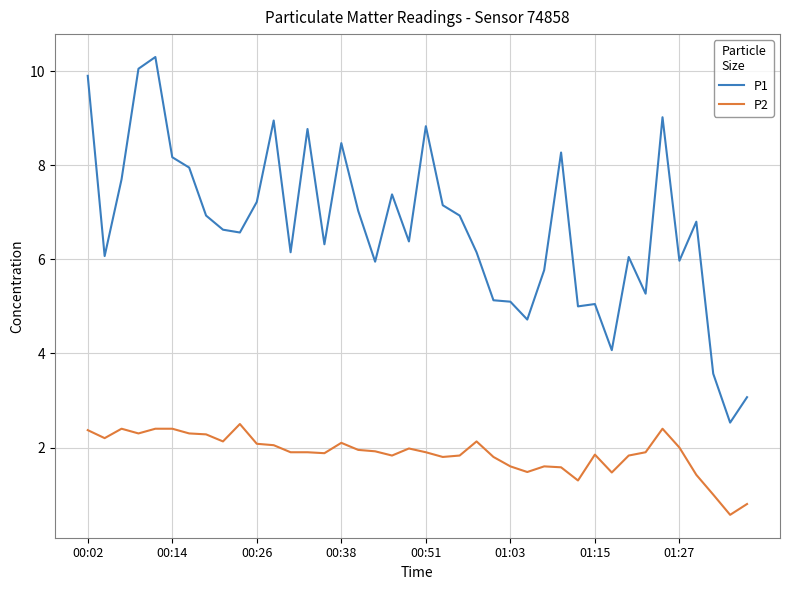

True or false: P2 and P1 intersect in this chart.

False